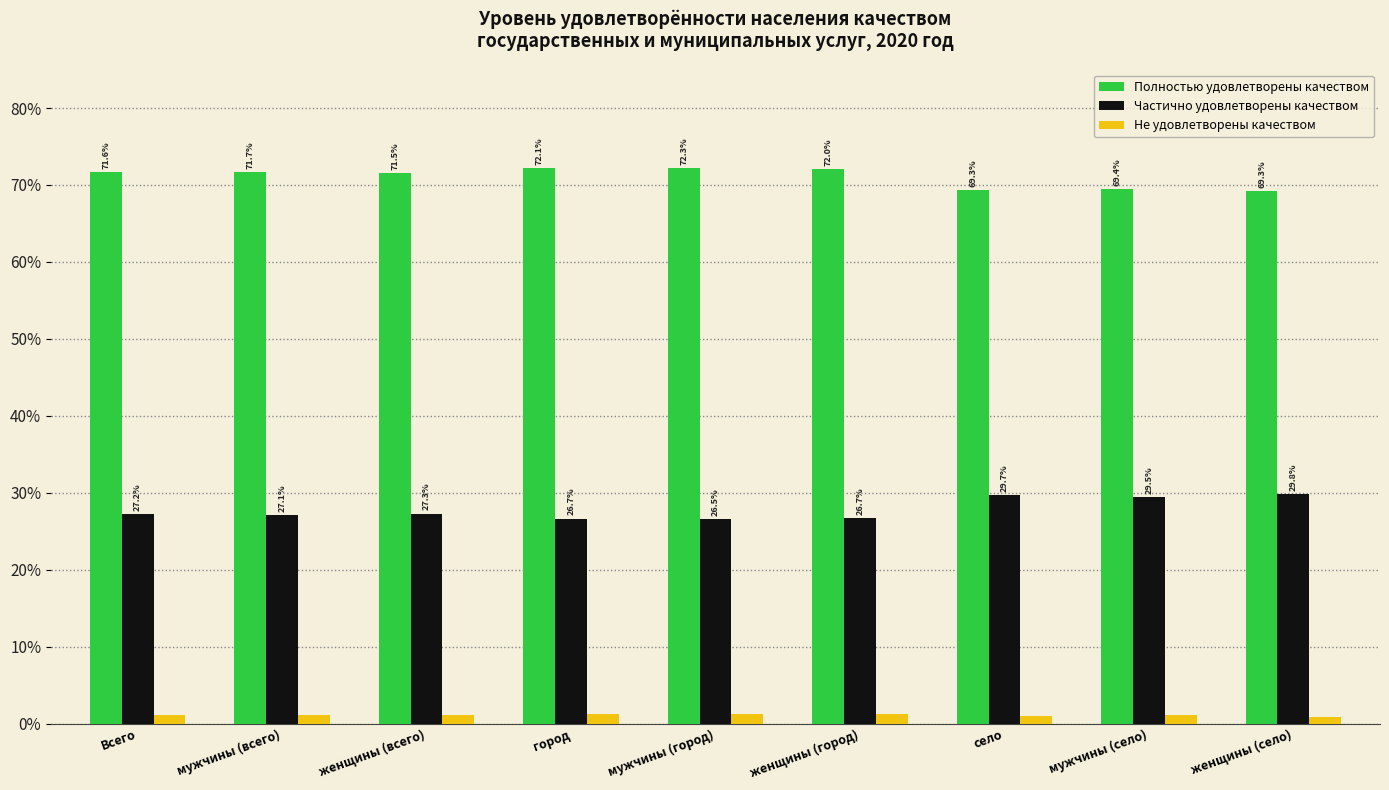

List the series in order of their overall mean, highest first.

Полностью удовлетворены качеством, Частично удовлетворены качеством, Не удовлетворены качеством